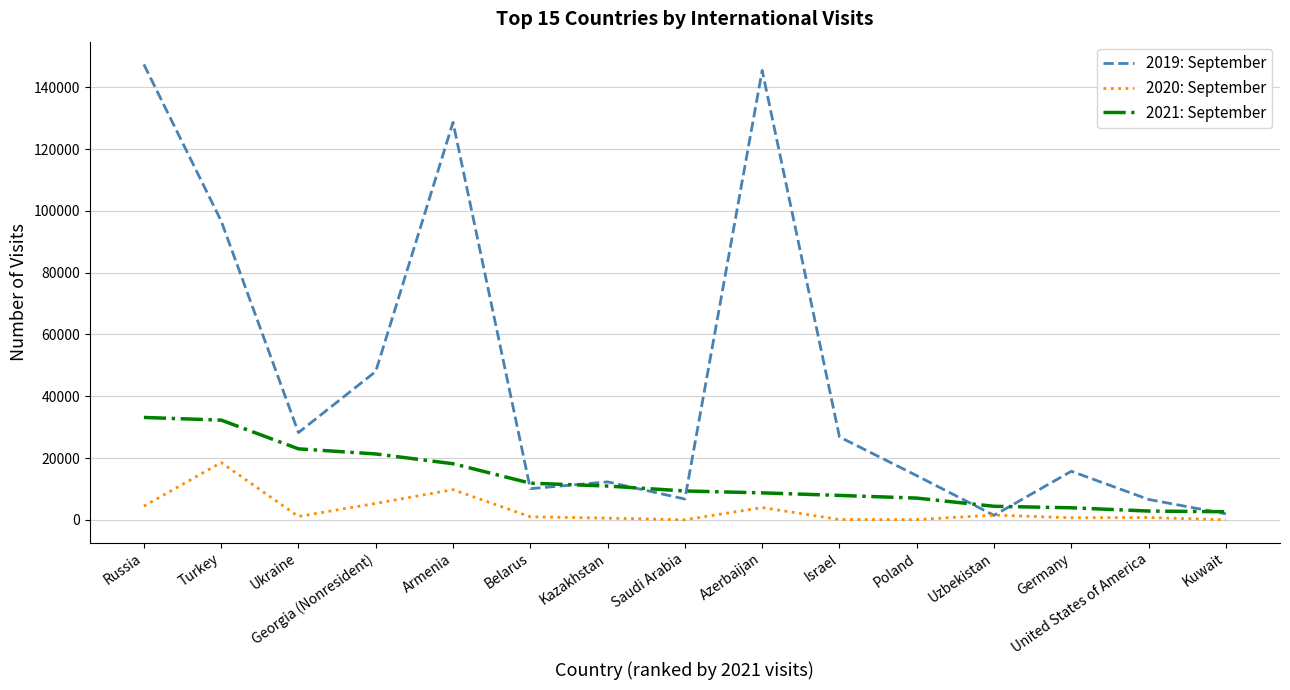

What is the difference between the highest and lowest values at Poland?

14220